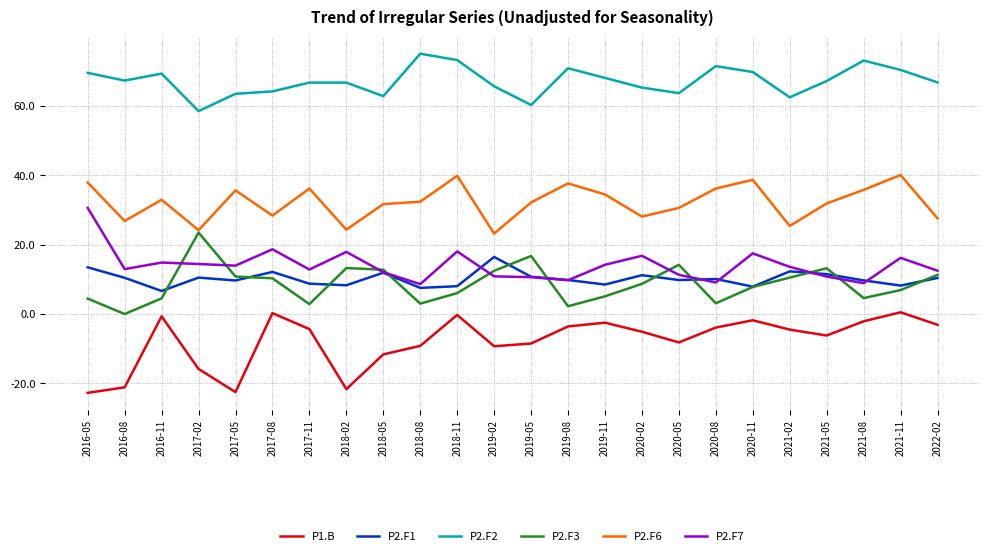

How many values in P2.F3 are above zero?

23